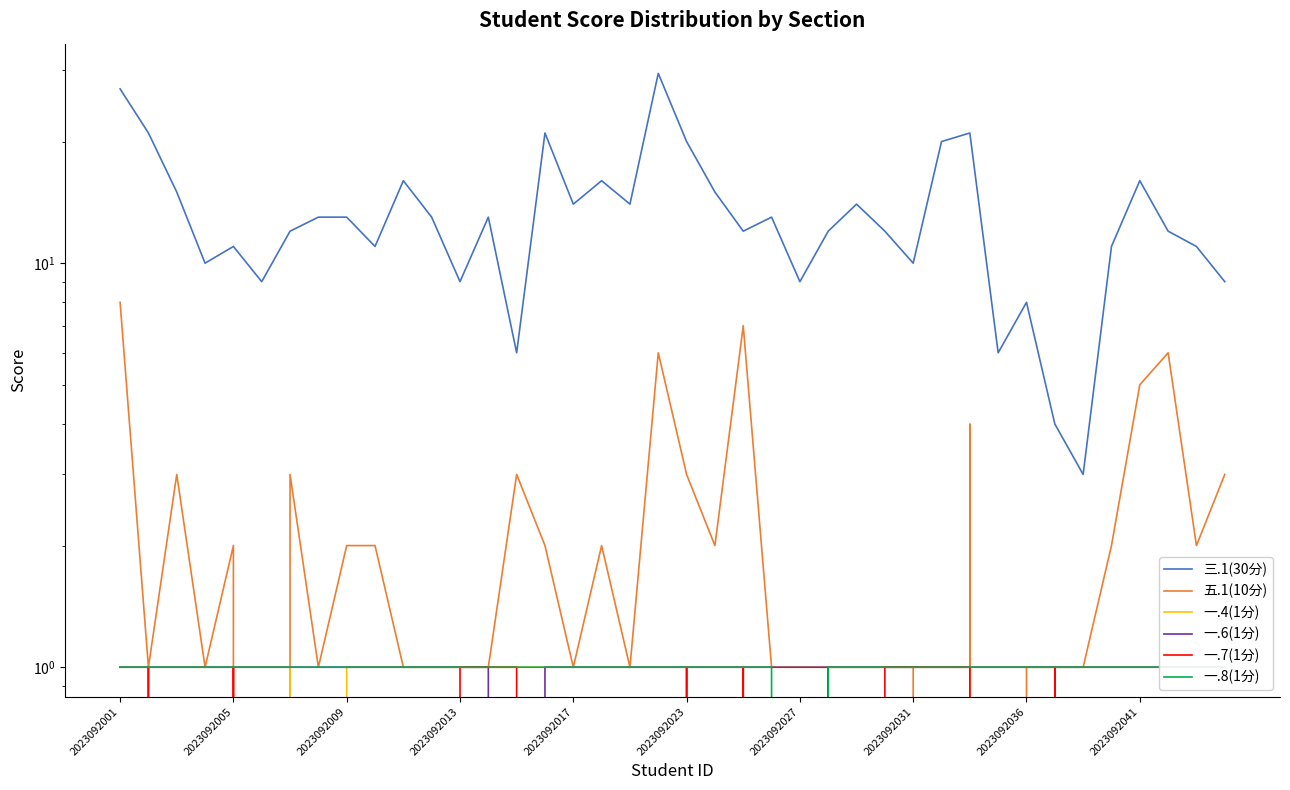

Reading left to right, what are all the values shown in this chart?

三.1(30分): 27.0	21.0	15.0	10.0	11.0	9.0	12.0	13.0	13.0	11.0	16.0	13.0	9.0	13.0	6.0	21.0	14.0	16.0	14.0	29.5	20.0	15.0	12.0	13.0	9.0	12.0	14.0	12.0	10.0	20.0	21.0	6.0	8.0	4.0	3.0	11.0	16.0	12.0	11.0	9.0
五.1(10分): 8.0	1.0	3.0	1.0	2.0	0.0	3.0	1.0	2.0	2.0	1.0	1.0	1.0	1.0	3.0	2.0	1.0	2.0	1.0	6.0	3.0	2.0	7.0	1.0	1.0	1.0	1.0	1.0	1.0	0.0	4.0	0.0	1.0	1.0	1.0	2.0	5.0	6.0	2.0	3.0
一.4(1分): 1.0	1.0	1.0	1.0	1.0	1.0	1.0	0.0	1.0	1.0	1.0	1.0	1.0	1.0	1.0	1.0	1.0	1.0	1.0	1.0	1.0	1.0	1.0	1.0	1.0	1.0	1.0	1.0	1.0	1.0	1.0	1.0	1.0	1.0	1.0	1.0	1.0	1.0	1.0	1.0
一.6(1分): 1.0	1.0	1.0	1.0	1.0	1.0	1.0	1.0	1.0	1.0	1.0	1.0	1.0	1.0	0.0	1.0	1.0	1.0	1.0	1.0	1.0	1.0	1.0	1.0	1.0	1.0	1.0	1.0	1.0	1.0	1.0	1.0	1.0	1.0	1.0	1.0	1.0	1.0	1.0	1.0
一.7(1分): 0.0	1.0	0.0	0.0	1.0	0.0	0.0	0.0	0.0	0.0	0.0	0.0	1.0	1.0	1.0	0.0	0.0	0.0	0.0	0.0	1.0	0.0	1.0	0.0	0.0	1.0	0.0	1.0	1.0	1.0	1.0	0.0	0.0	1.0	0.0	0.0	0.0	0.0	0.0	0.0
一.8(1分): 1.0	1.0	1.0	1.0	1.0	1.0	1.0	1.0	1.0	1.0	1.0	1.0	1.0	1.0	1.0	1.0	1.0	1.0	1.0	1.0	1.0	1.0	1.0	1.0	0.0	1.0	1.0	1.0	1.0	1.0	1.0	1.0	1.0	1.0	1.0	1.0	1.0	1.0	1.0	1.0